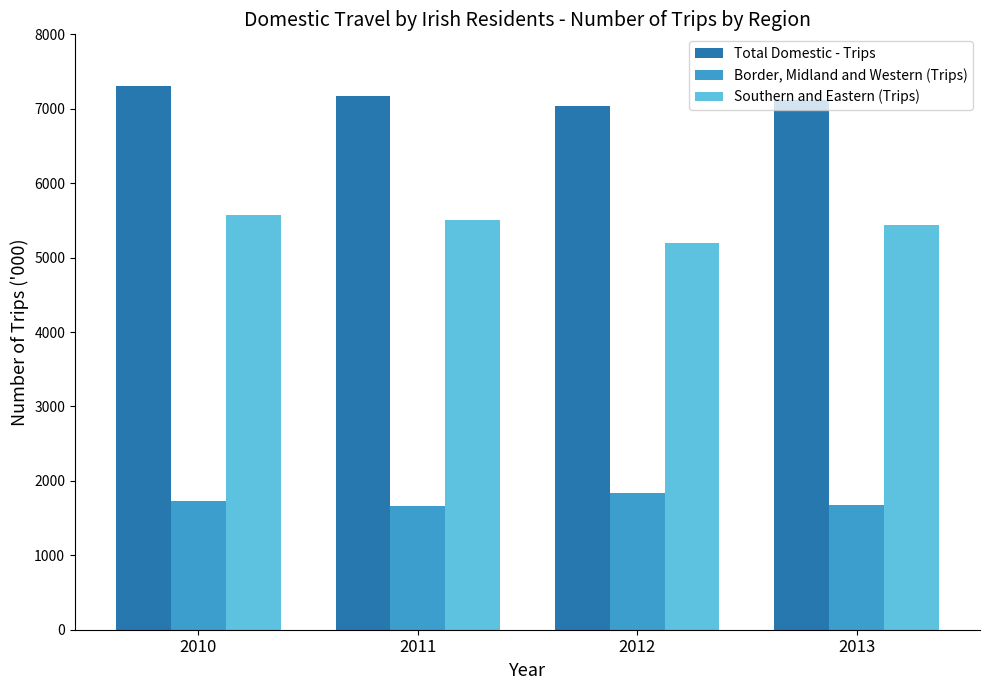

At 2010, list the series in order from smallest to largest.

Border, Midland and Western (Trips), Southern and Eastern (Trips), Total Domestic - Trips